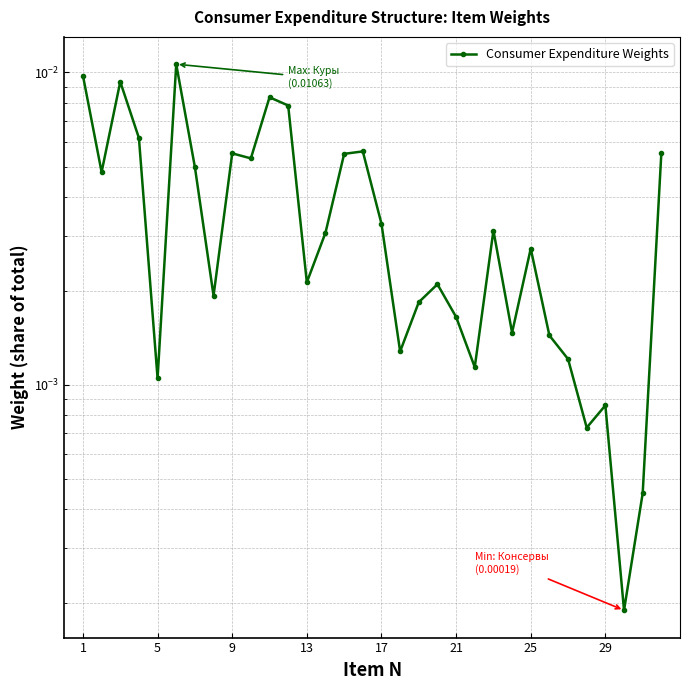

Is this an area chart (filled region under the line)?

No